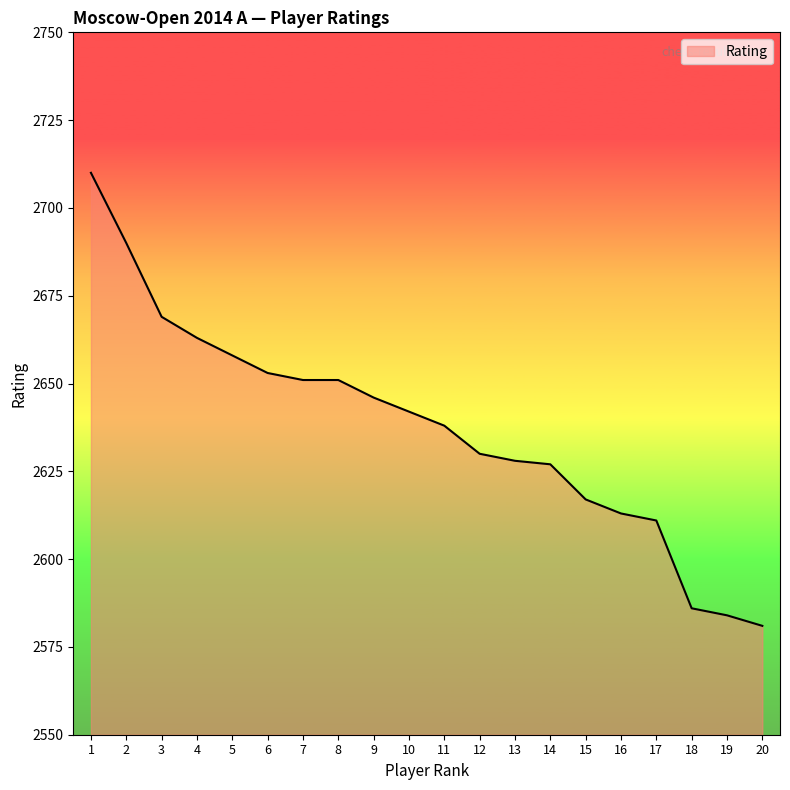

Count the number of categories in the chart.

20